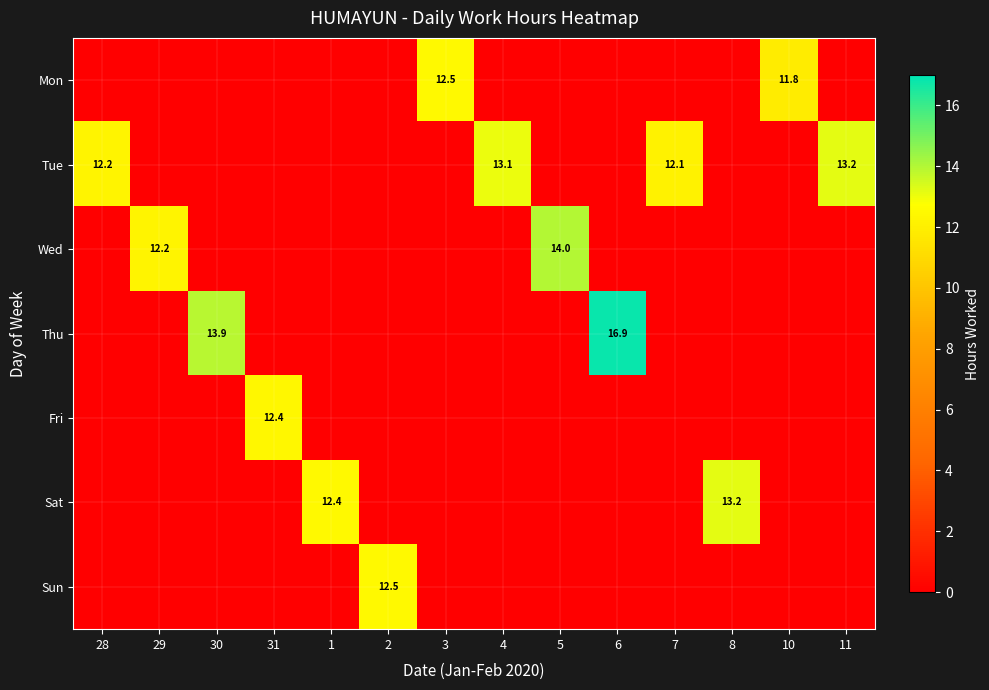

The Fri series shows 21.2 at 31. True or false?

False